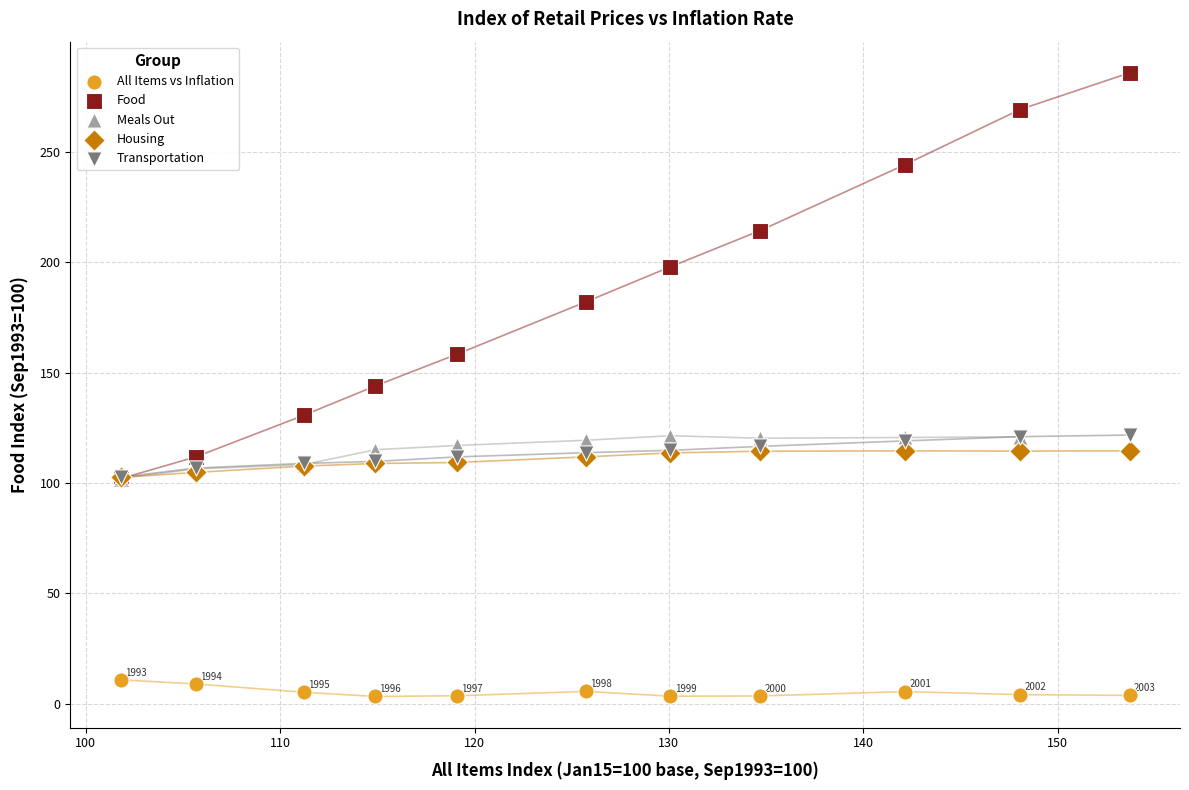

Which series reaches the maximum Y coordinate?

Food